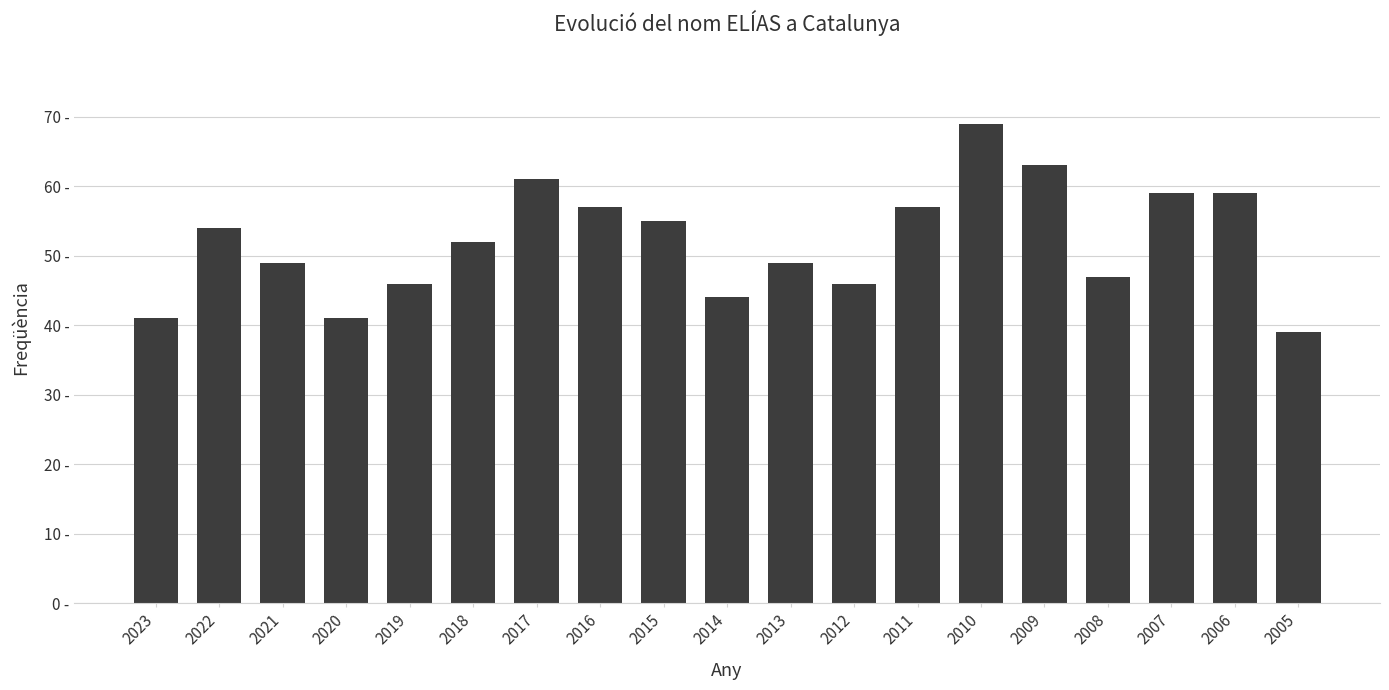

Rank the categories by value from highest to lowest.

2010, 2009, 2017, 2007, 2006, 2016, 2011, 2015, 2022, 2018, 2021, 2013, 2008, 2019, 2012, 2014, 2023, 2020, 2005